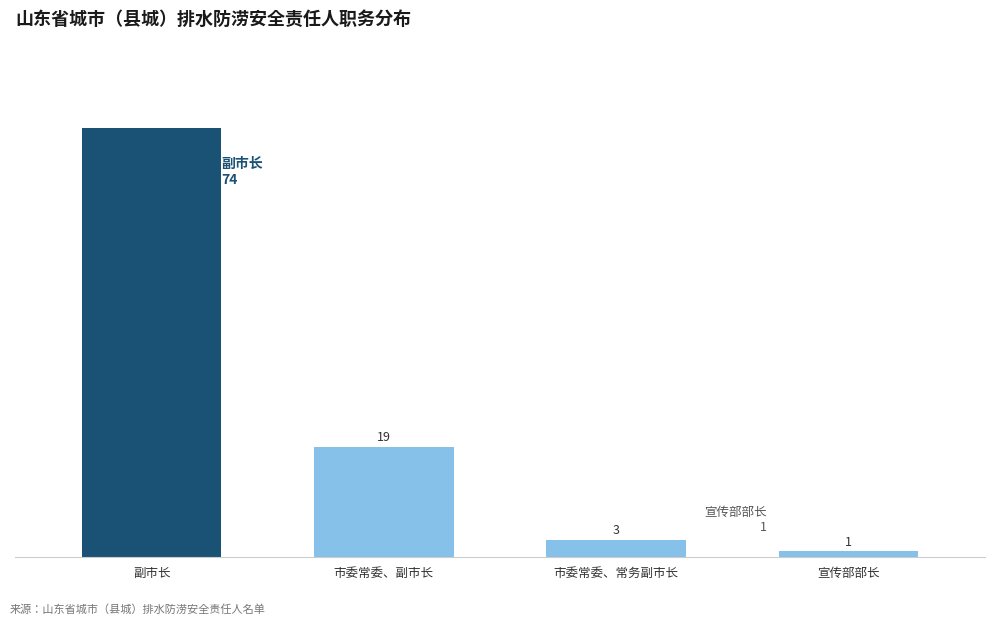

Rank the categories by value from highest to lowest.

副市长, 市委常委、副市长, 市委常委、常务副市长, 宣传部部长